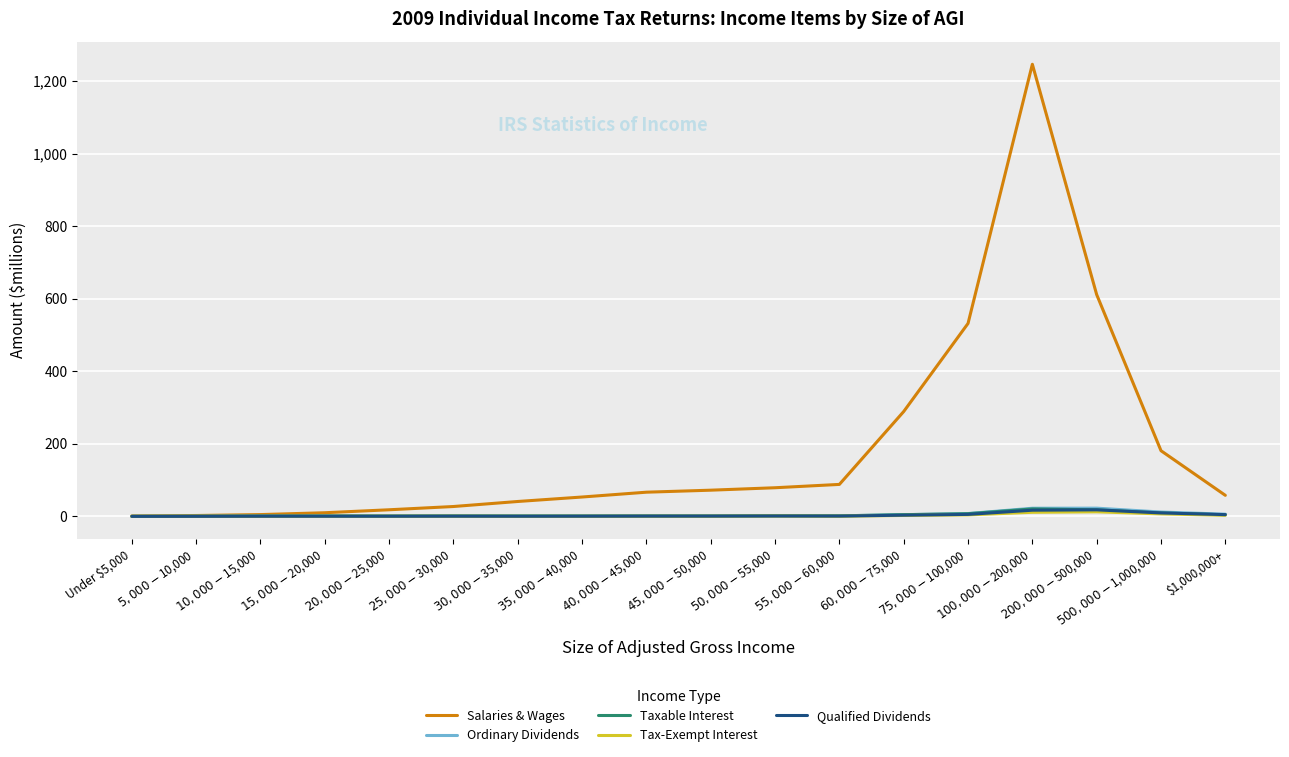

What is the smallest value displayed?

0.2